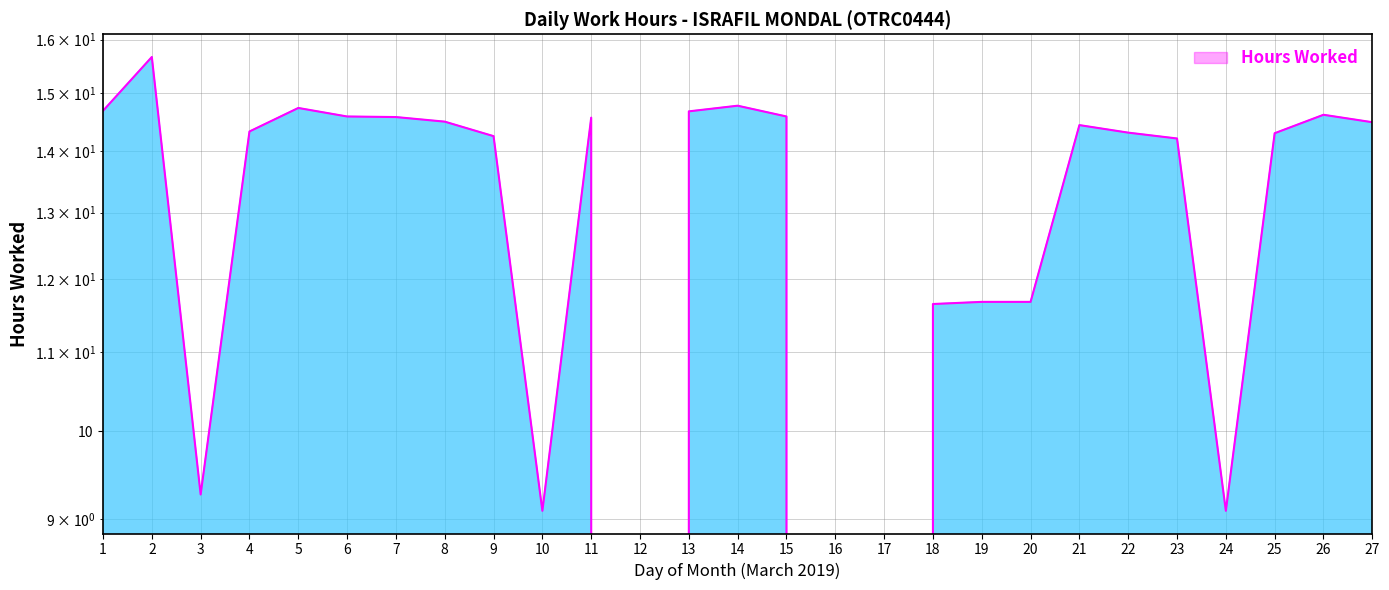

The value at 14 is 14.8. True or false?

True